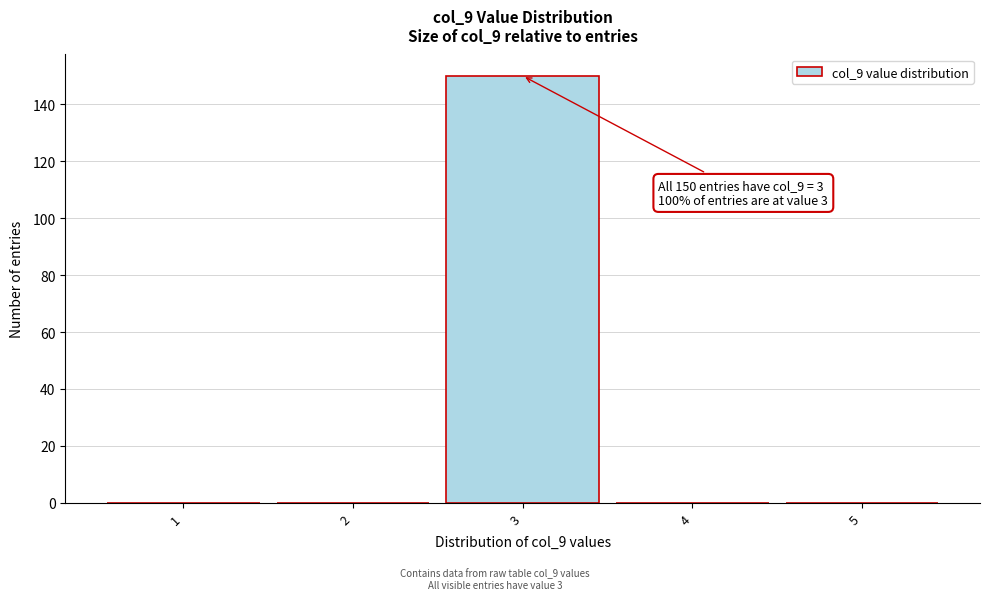

Which range on the x-axis has the tallest bar?

2.5 to 3.5